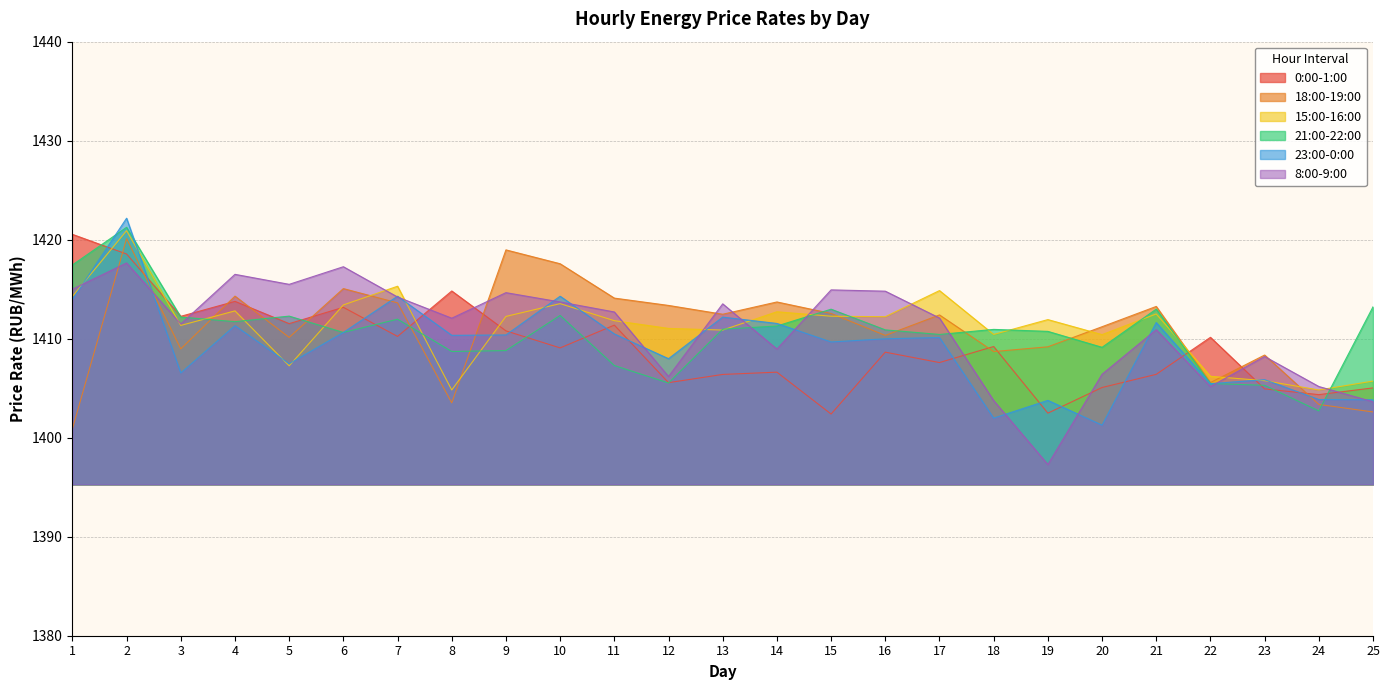

Read the 21:00-22:00 value at 20.

1409.1